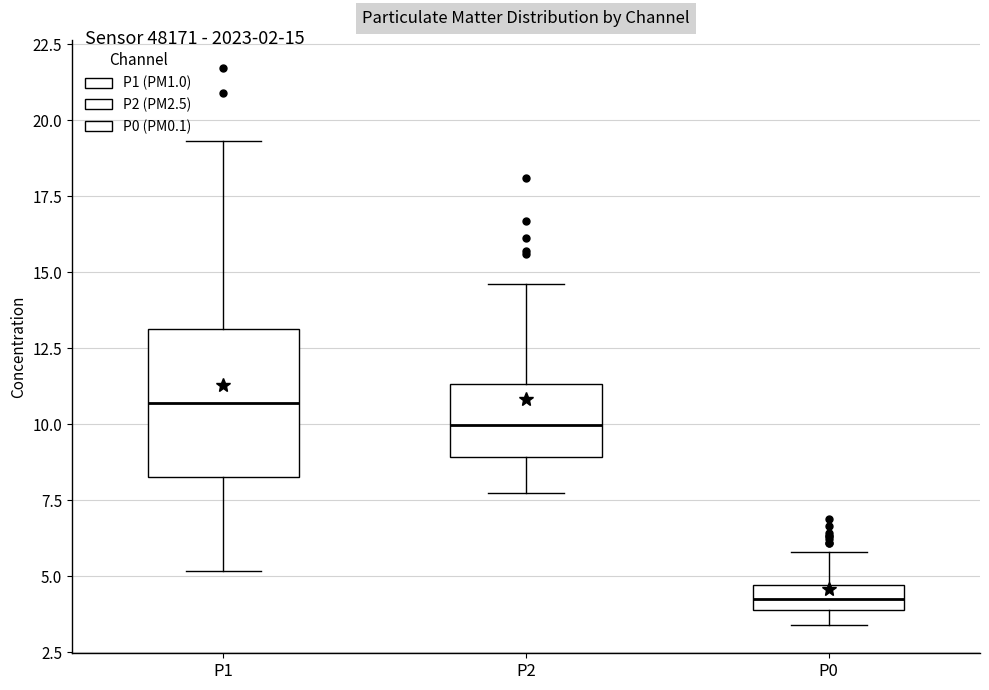

Comparing the boxes themselves (not the whiskers), which one is the tallest?

P1